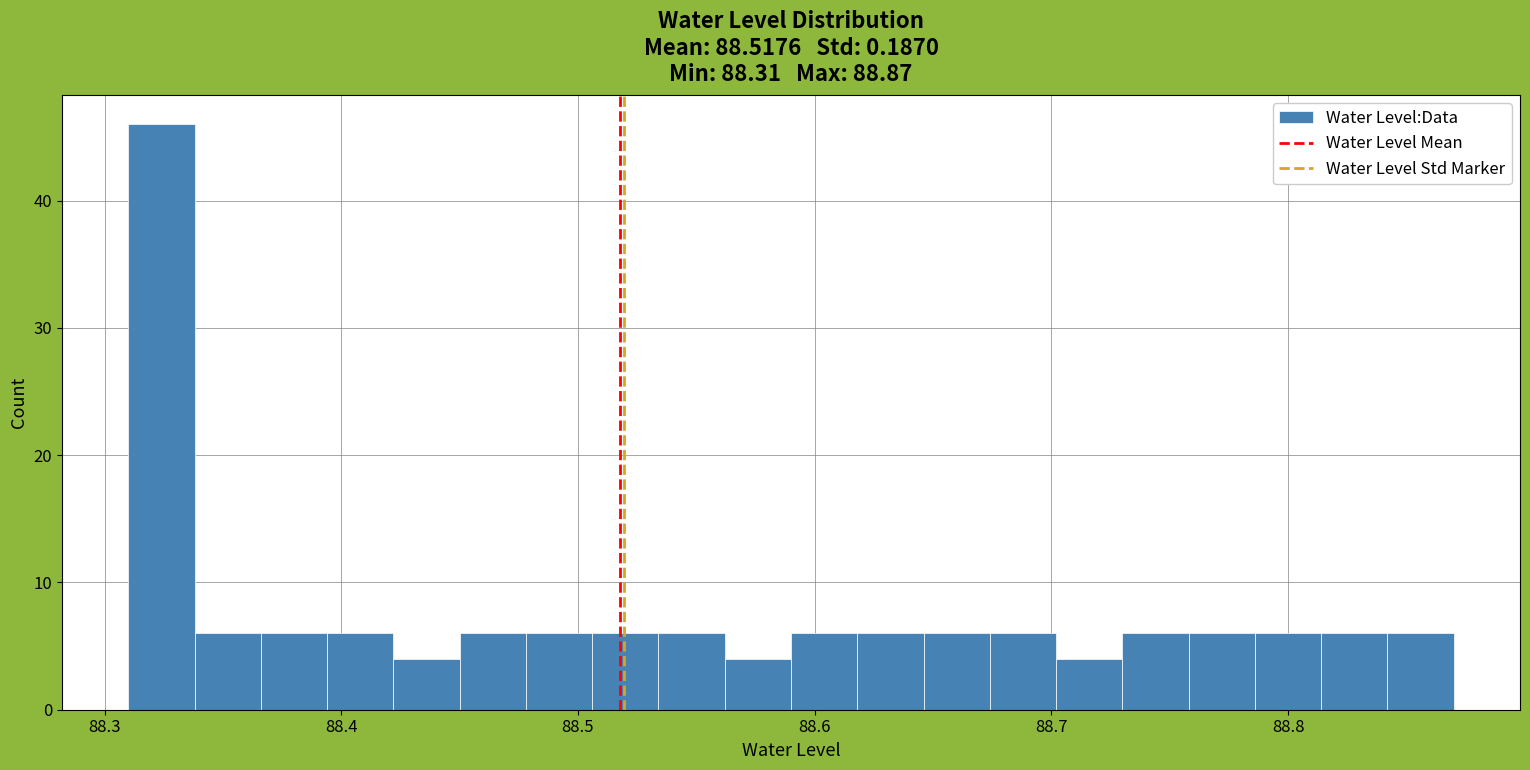

Read against the x-axis, roughly where is the centre of the tallest bar?

88.32